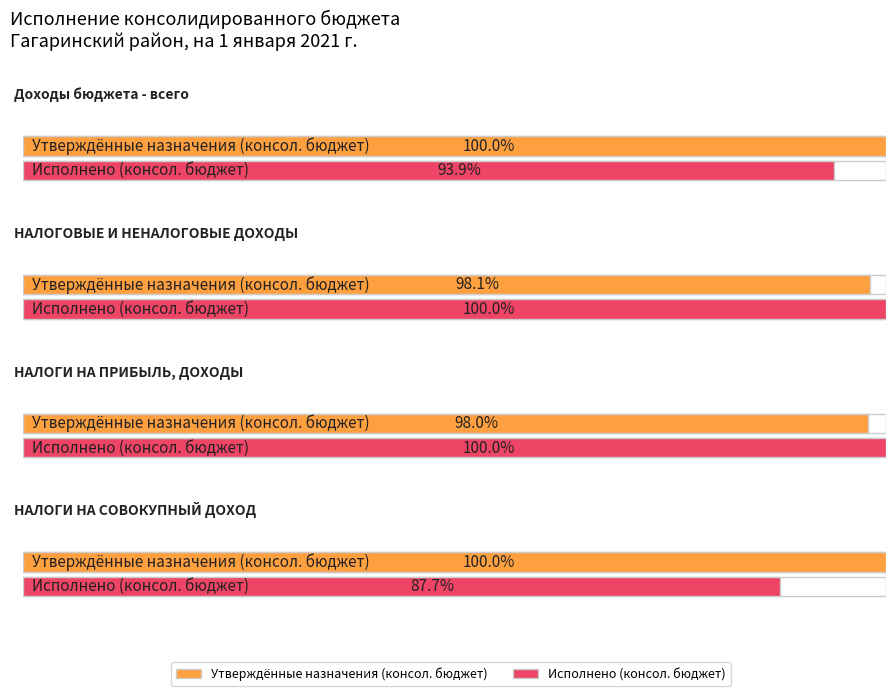

True or false: Исполнено (консол. бюджет) has a value of 27727316.6 at НАЛОГИ НА СОВОКУПНЫЙ ДОХОД.

False